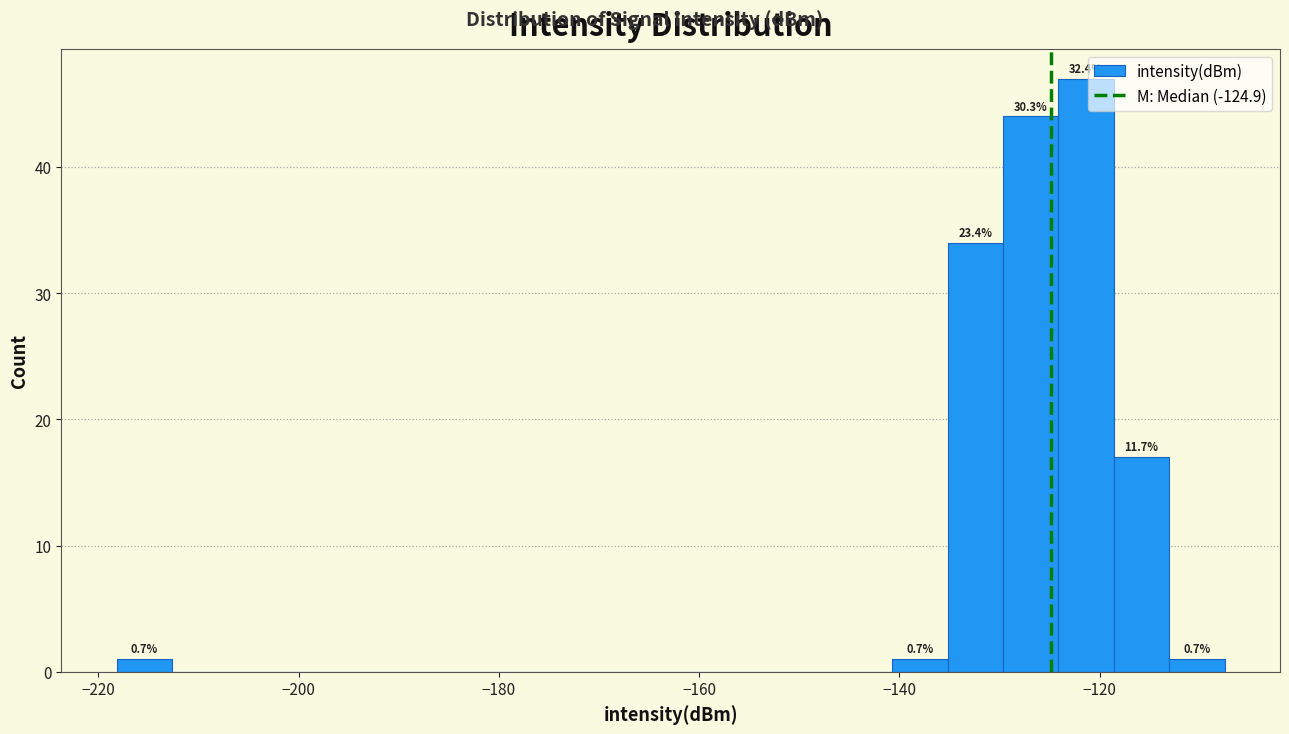

Read against the x-axis, roughly where is the centre of the tallest bar?

-122